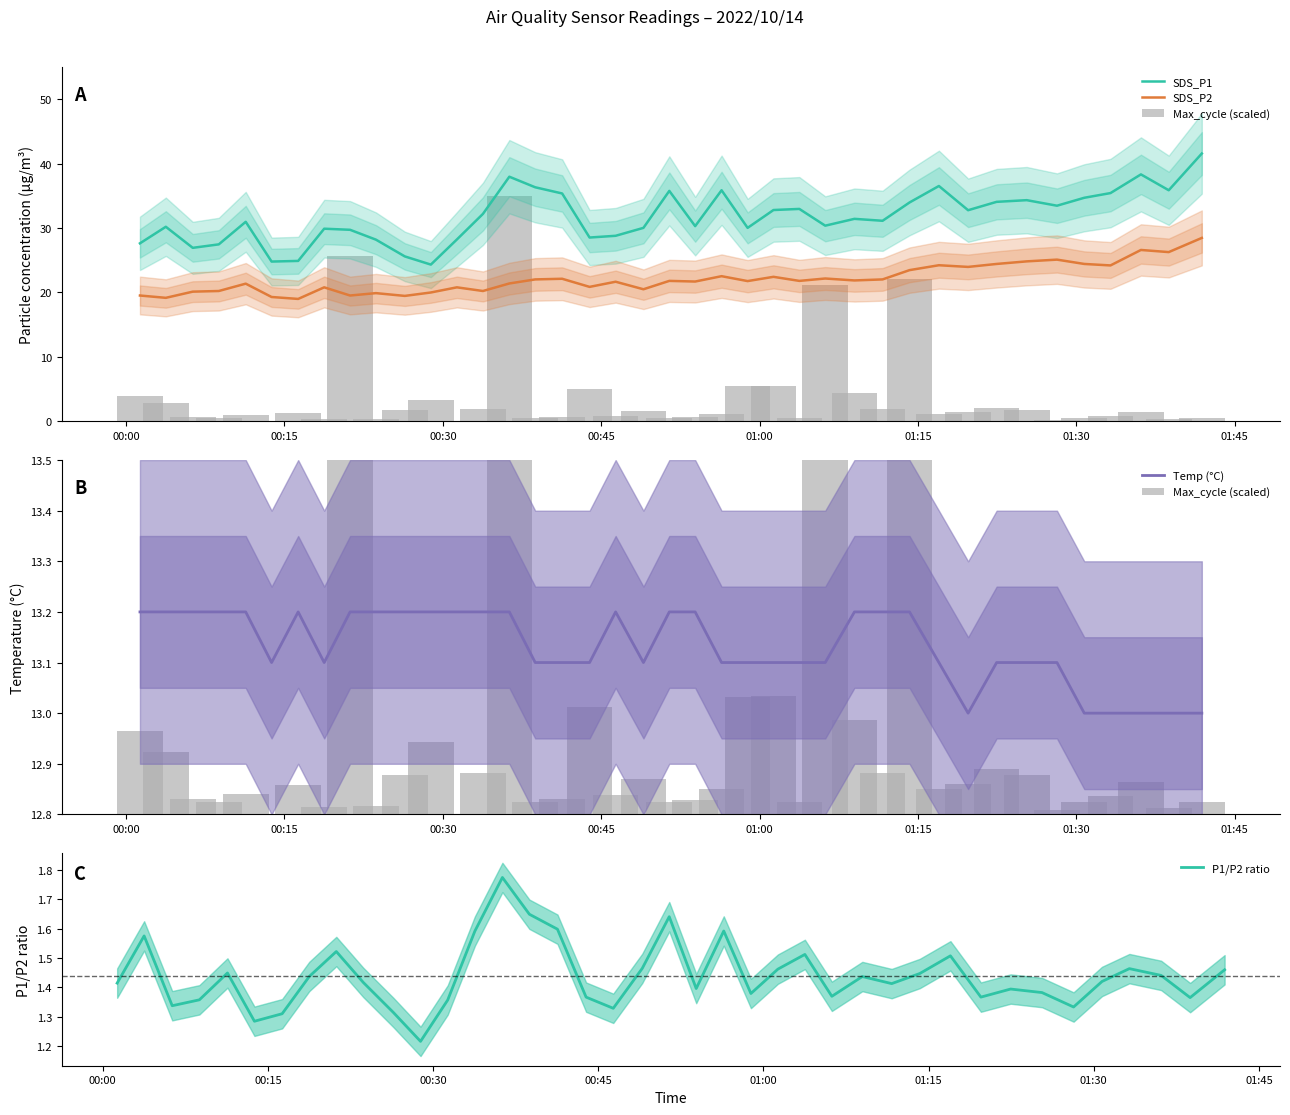

What is the sum of all Temp (°C) values?

525.3